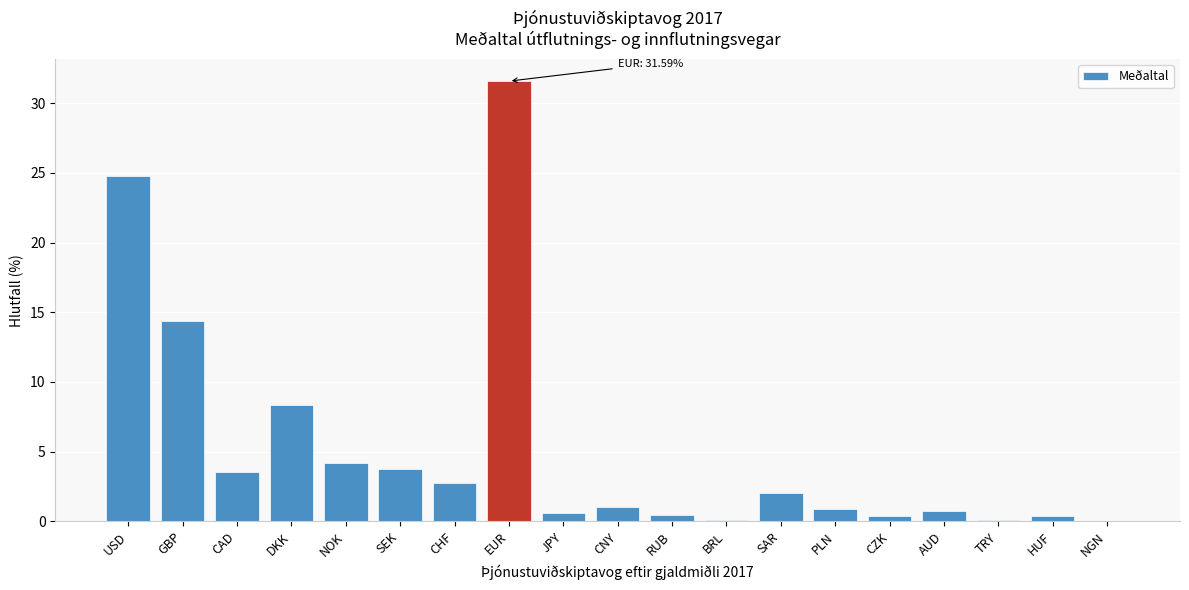

What is the sum of the values at NOK and SEK?

8.0